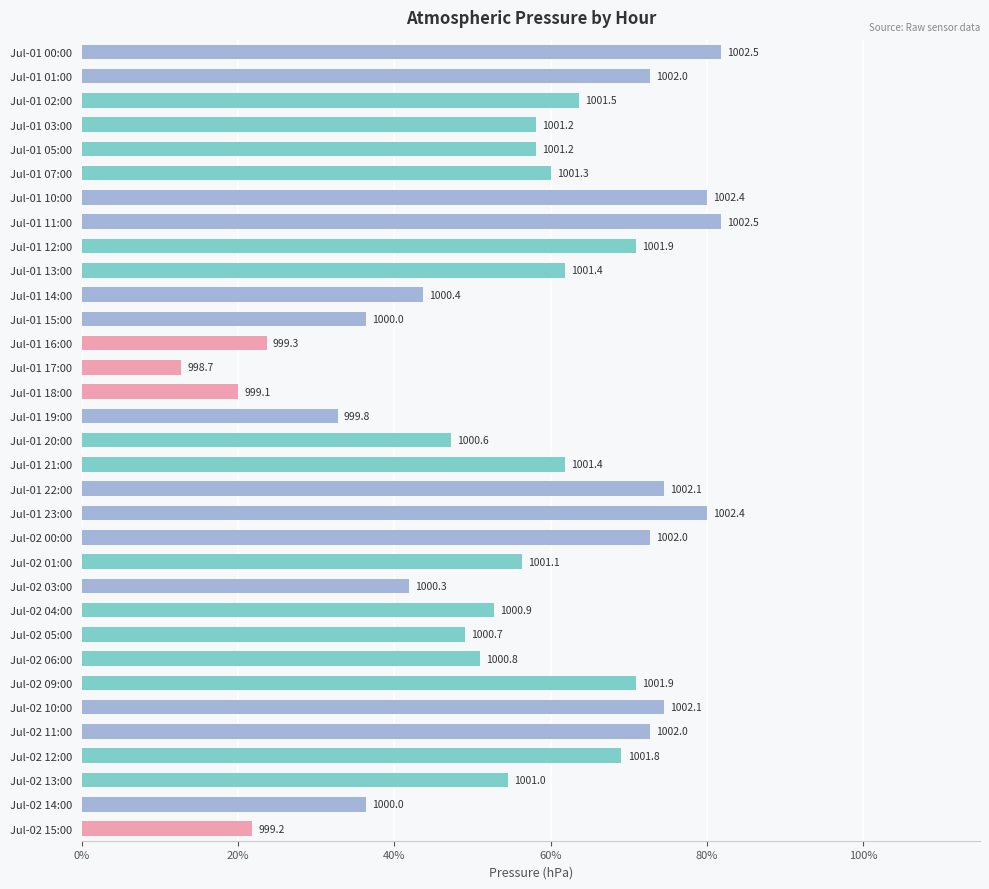

Does the chart contain any negative values?

No